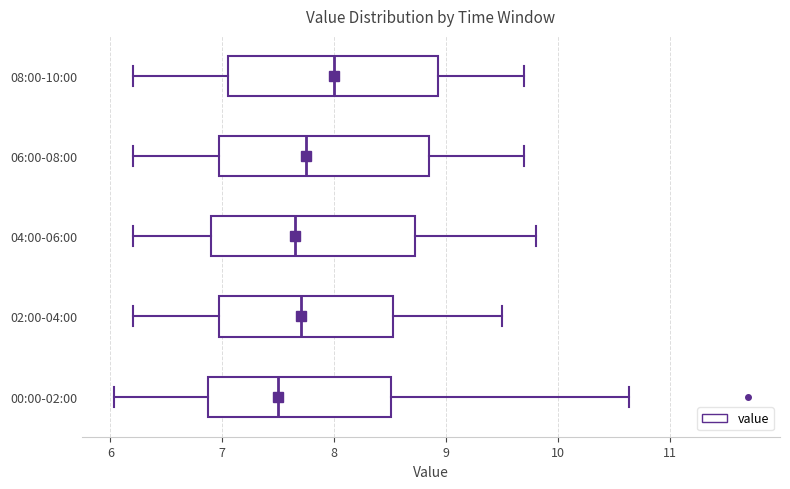

Which box has the furthest to the right median line?

08:00-10:00